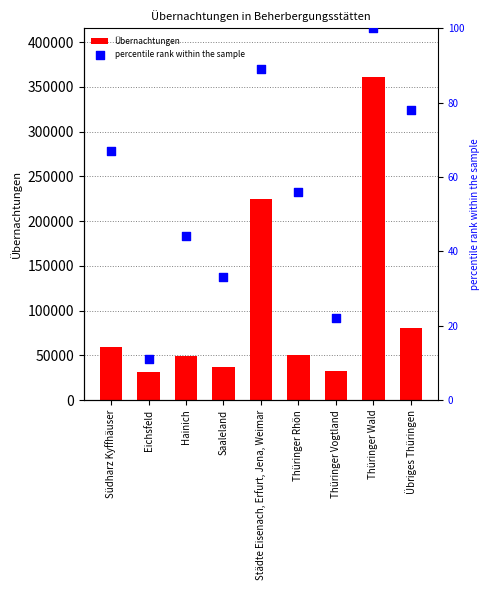

Which series contains the highest Y value?

Übernachtungen